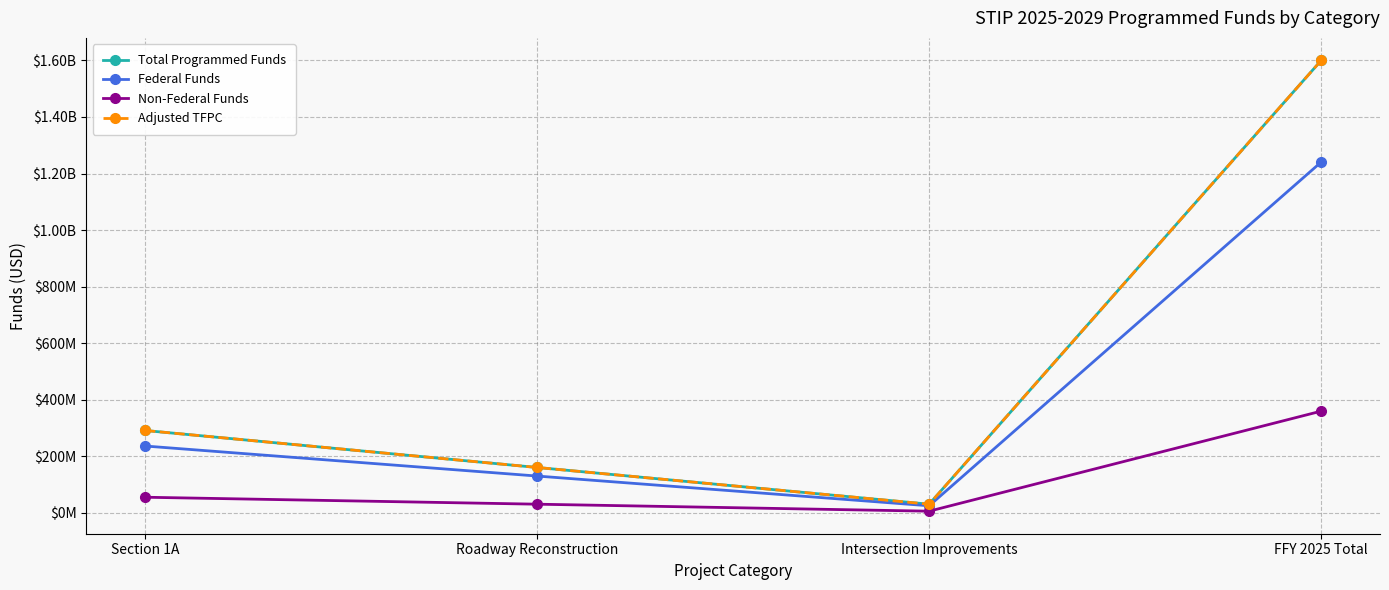

Does the chart have visible grid lines?

Yes